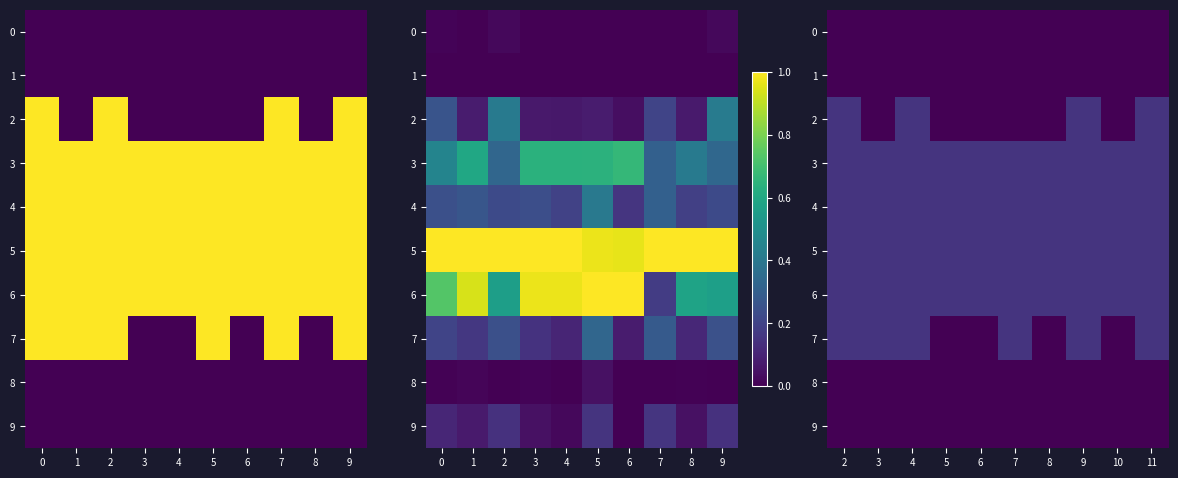

Which has a higher value, 6 or 10?

6